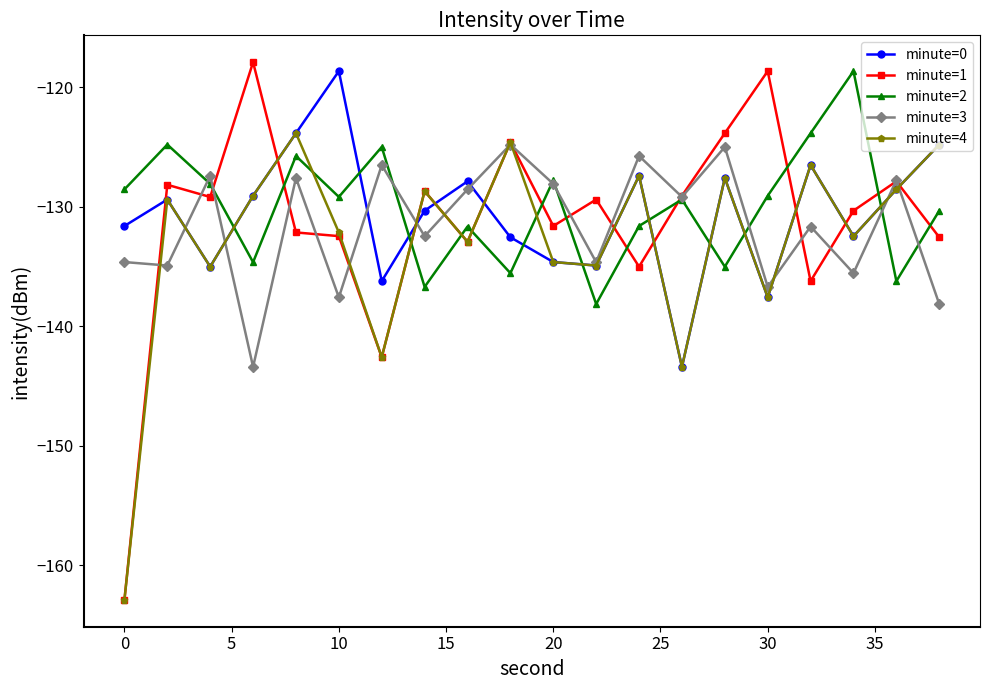

How many intersections are there between minute=4 and minute=2?

11